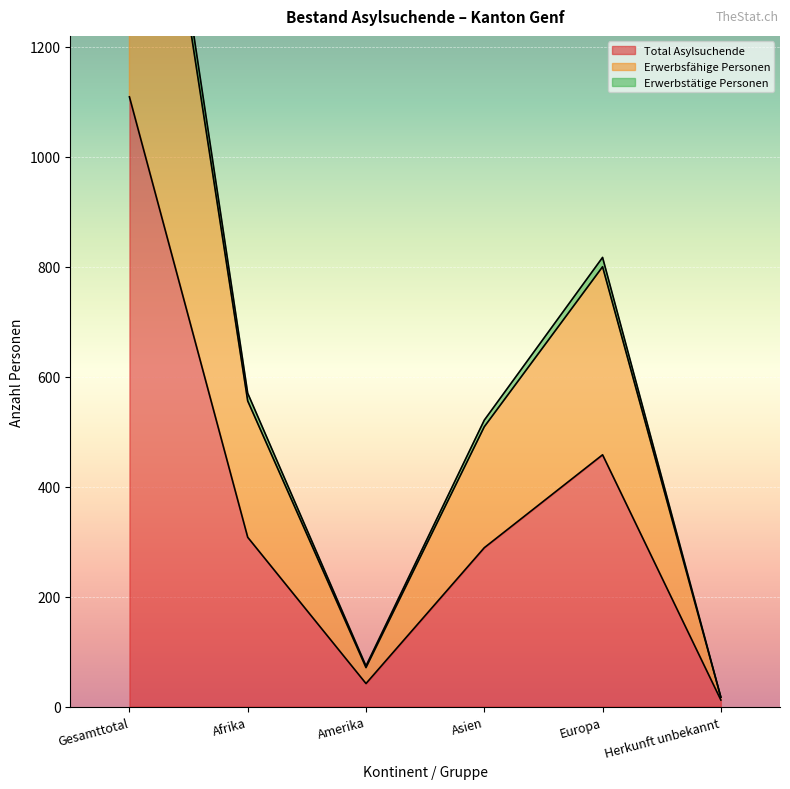

What is the sum of the Erwerbsfähige Personen values at Afrika and Gesamttotal?

2569